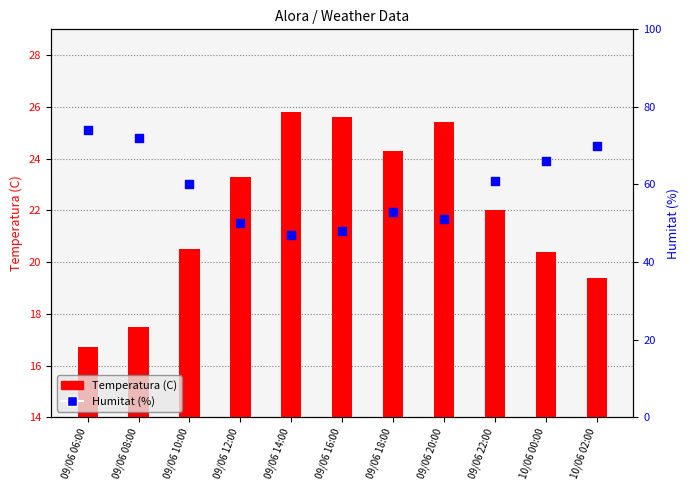

What are all the series names shown in the legend?

Temperatura (C), Humitat (%)